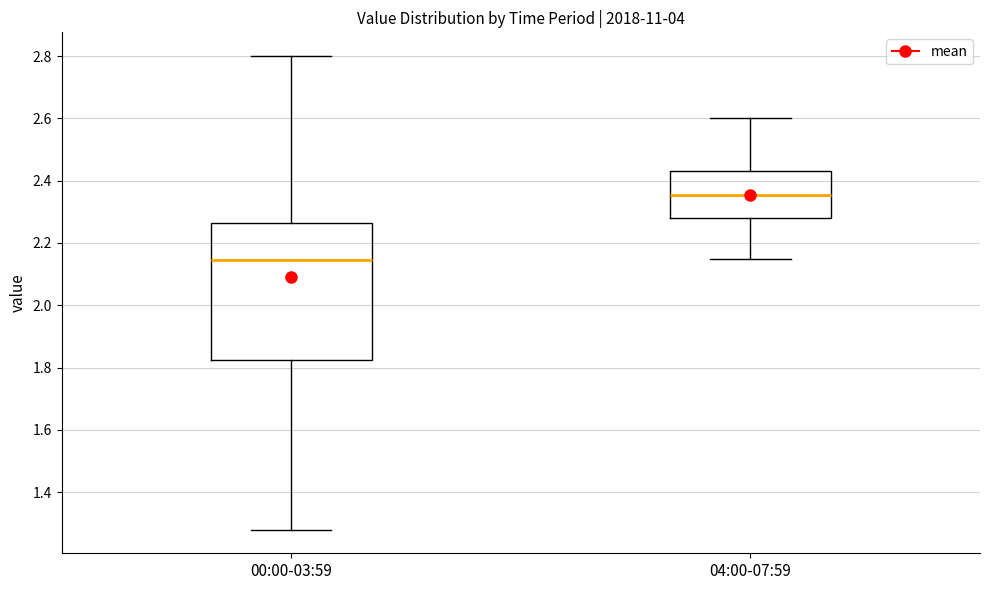

Which box has the highest median line?

04:00-07:59